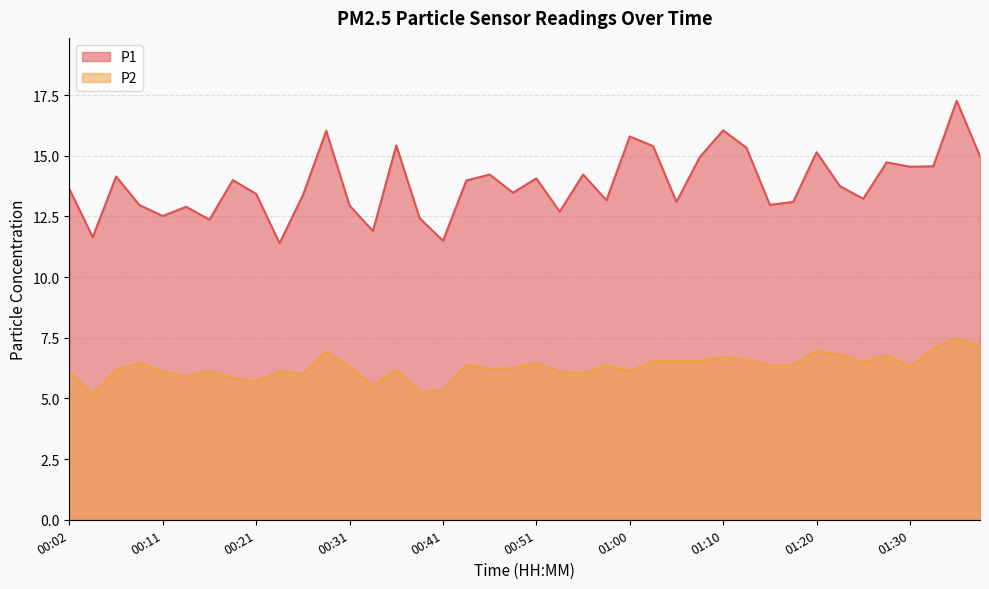

What is the approximate value of P1 at 00:33?

11.9